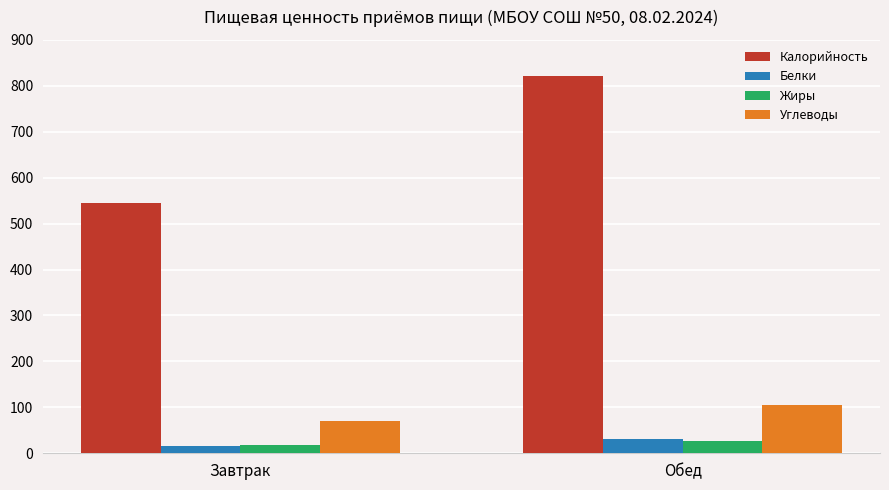

Where does the Белки series first go above 30?

Обед